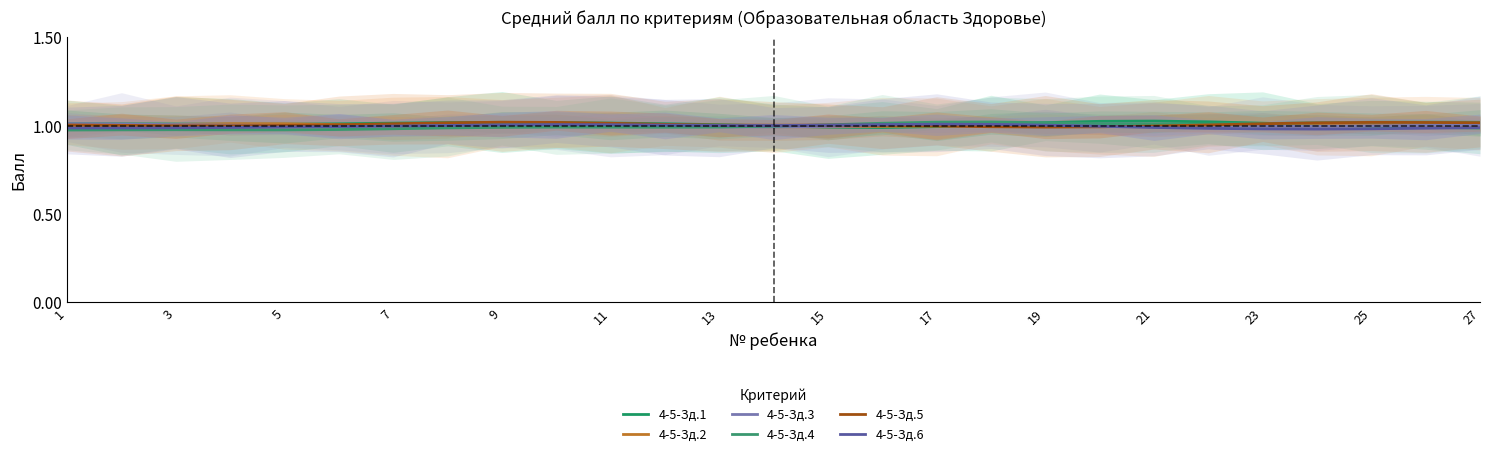

Which label corresponds to the largest value in the chart?

20